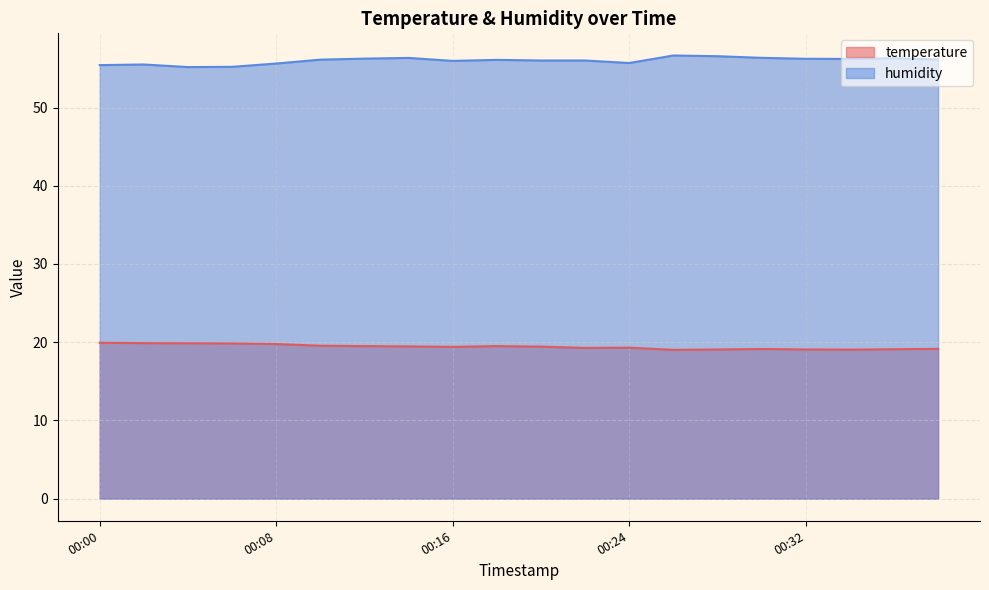

What is the difference between the second highest and minimum values in the temperature series?

0.9